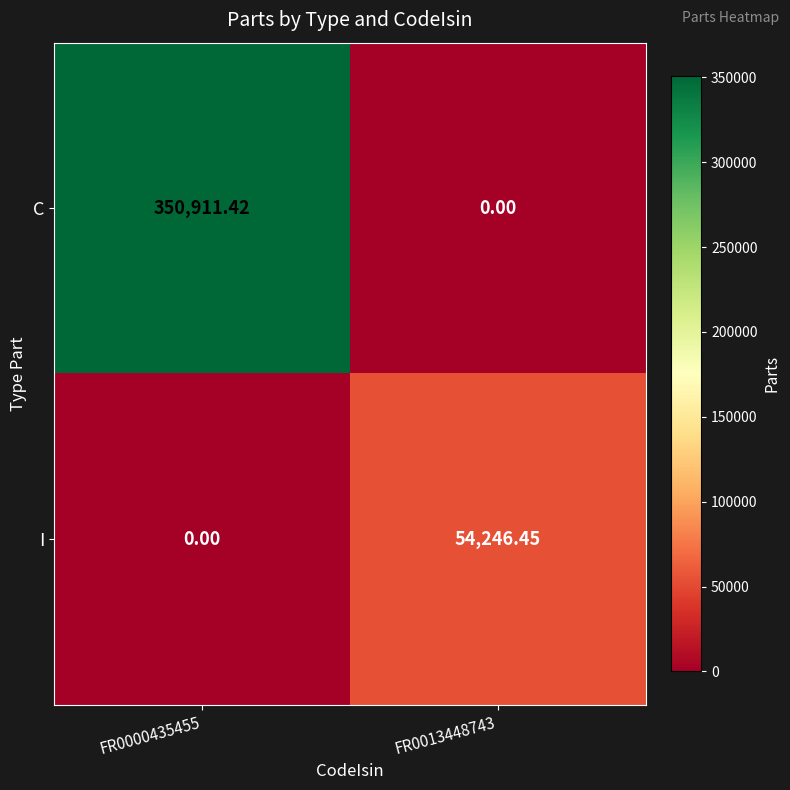

Which series has the largest range (max minus min)?

C